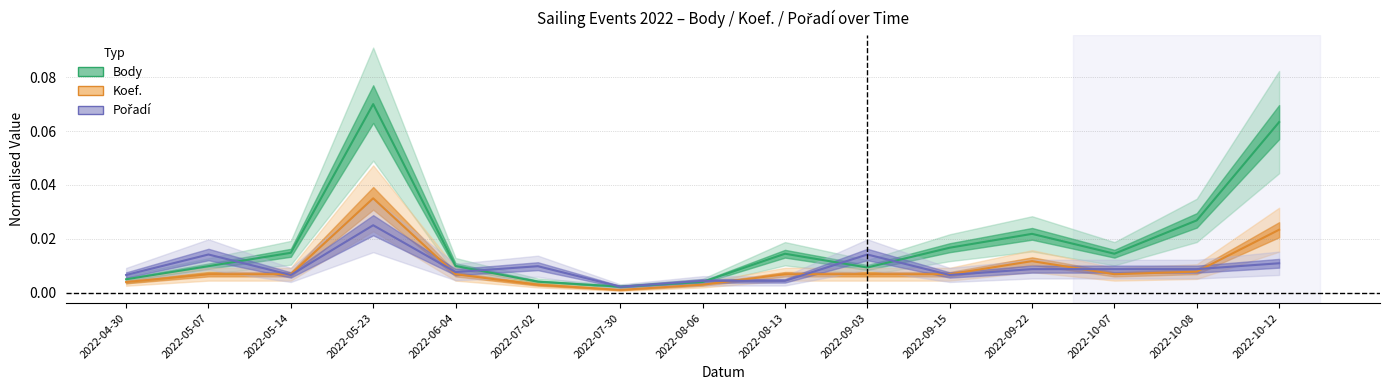

Reading right to left, list all the values displayed in this chart.

Body: 0.1	0.0	0.0	0.0	0.0	0.0	0.0	0.0	0.0	0.0	0.0	0.1	0.0	0.0	0.0
Koef.: 0.0	0.0	0.0	0.0	0.0	0.0	0.0	0.0	0.0	0.0	0.0	0.0	0.0	0.0	0.0
Pořadí: 0.0	0.0	0.0	0.0	0.0	0.0	0.0	0.0	0.0	0.0	0.0	0.0	0.0	0.0	0.0